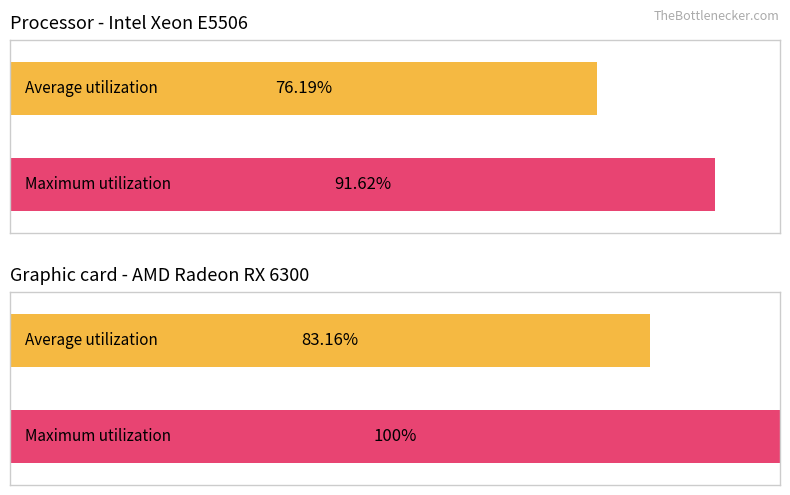

How many series are shown in this chart?

2